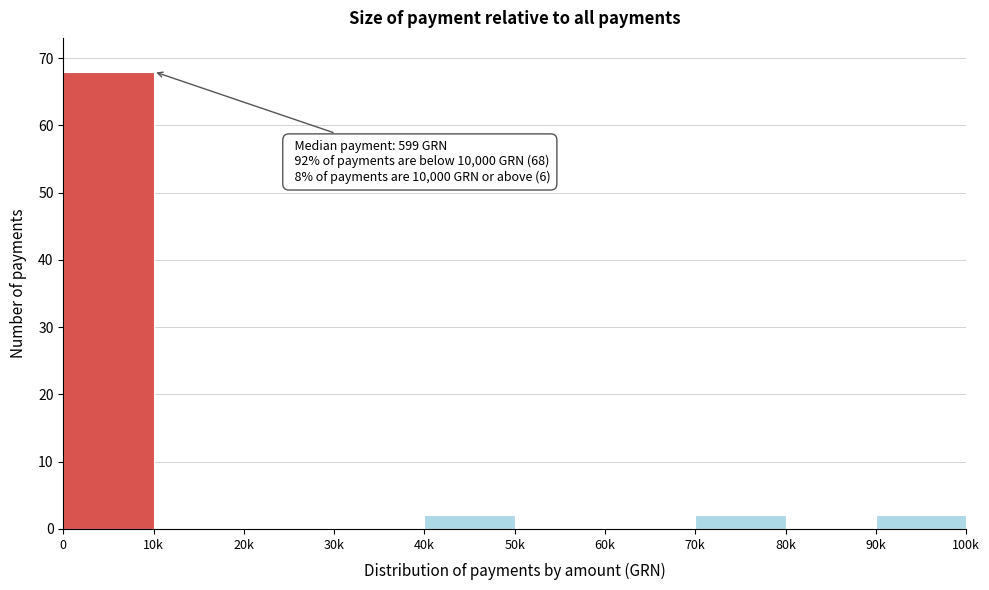

Reading left to right, transcribe all the data shown in this chart.

0=68	10k=0	20k=0	30k=0	40k=2	50k=0	60k=0	70k=2	80k=0	90k=2